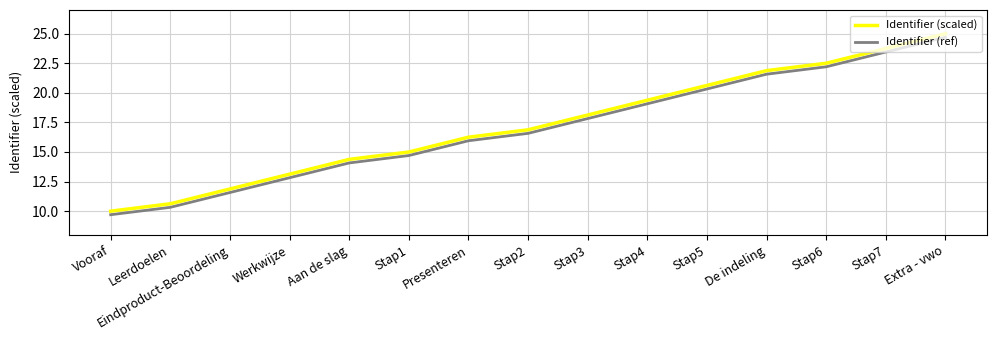

What position from the right is Vooraf?

15